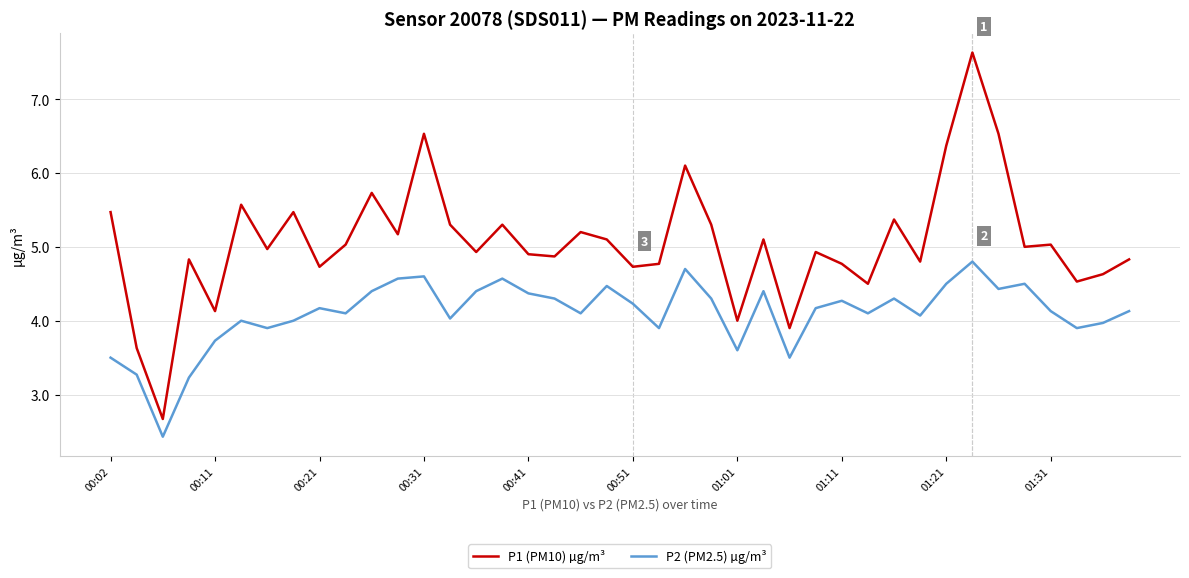

What is the highest value of the P1 (PM10) µg/m³ series?

7.6